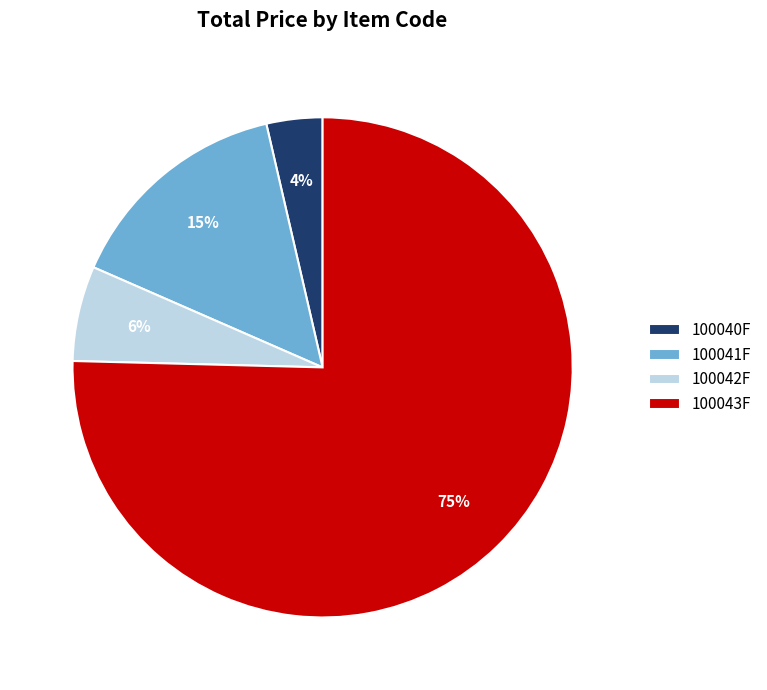

Which has a higher value, 100043F or 100041F?

100043F